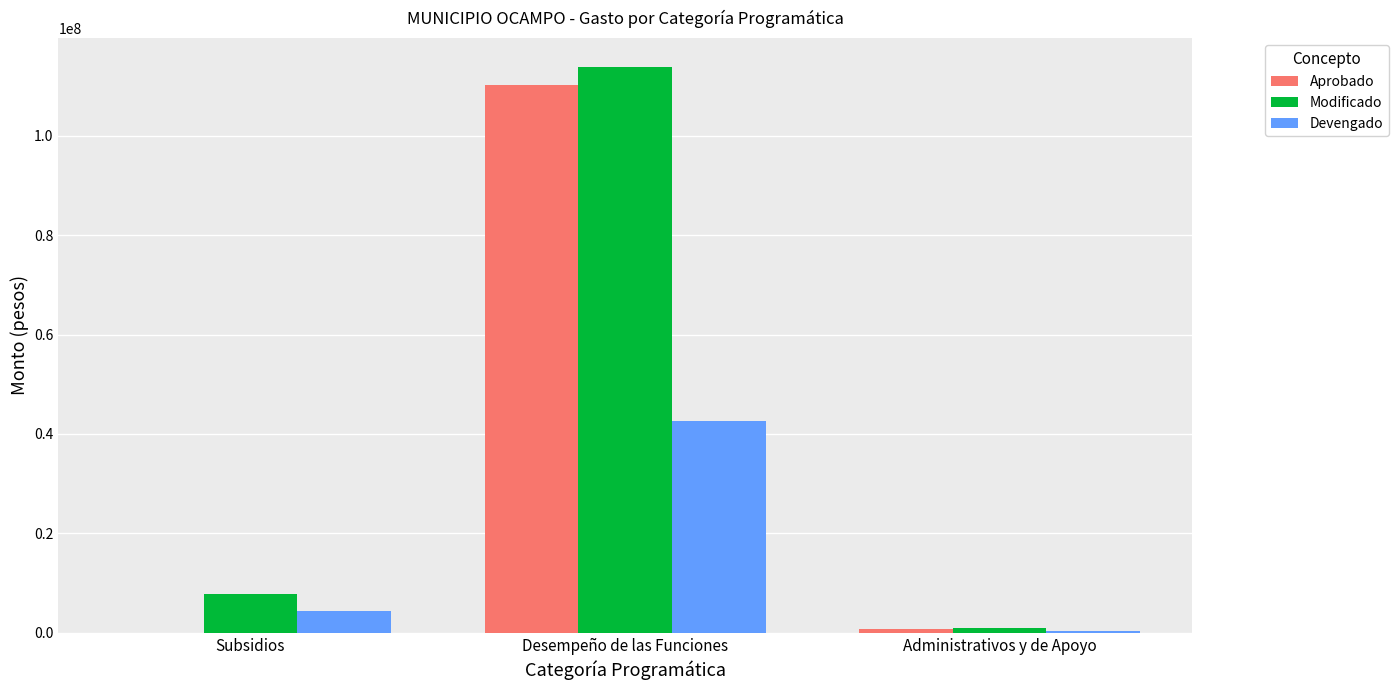

At which label is Aprobado closest to 55078874?

Administrativos y de Apoyo